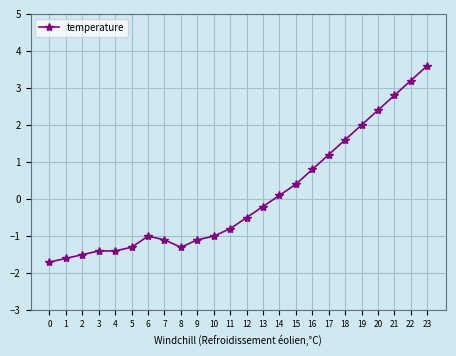

What is the maximum value shown in the chart?

3.6